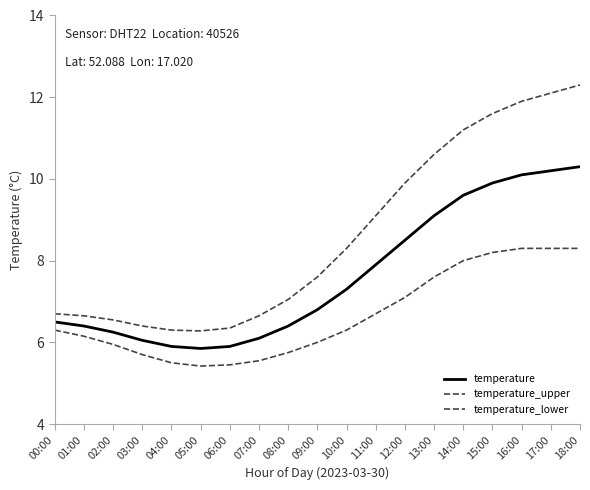

True or false: temperature_lower and temperature intersect in this chart.

False